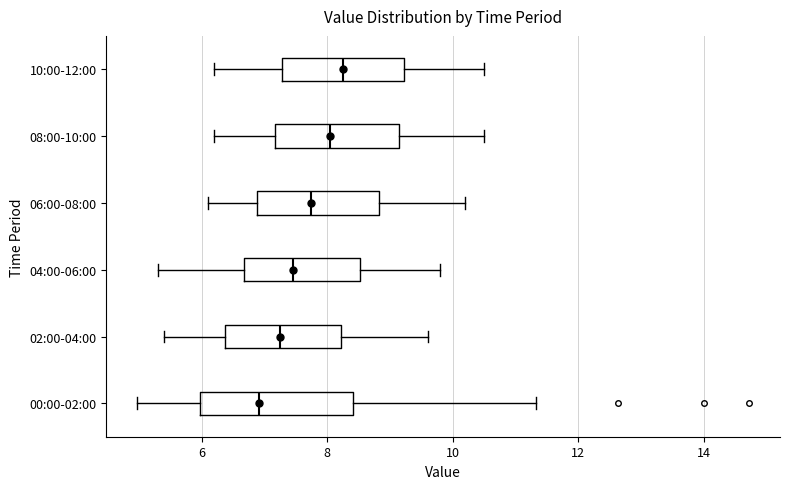

Comparing the boxes themselves (not the whiskers), which one is the widest?

00:00-02:00